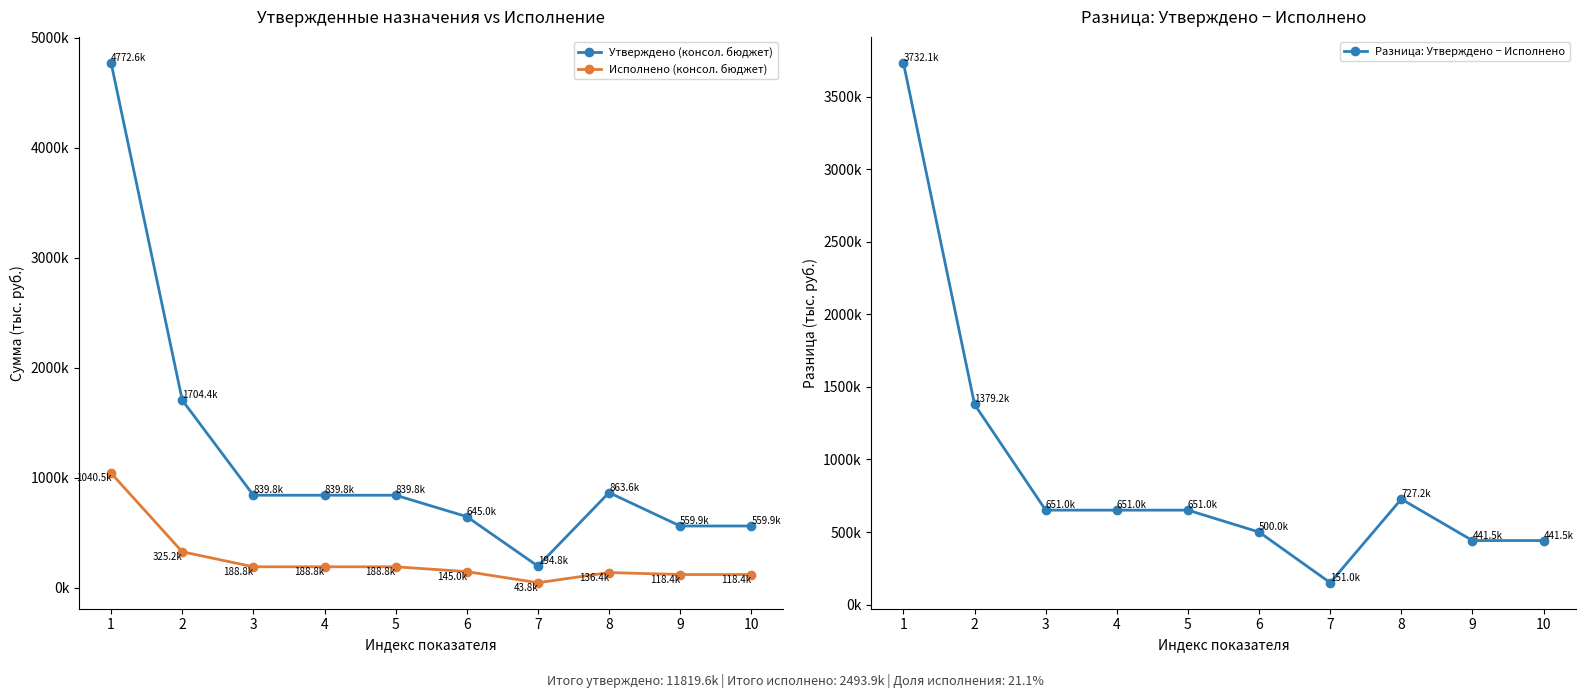

Reading left to right, transcribe all the data shown in this chart.

Утверждено (консол. бюджет): 1=4772589.2	2=1704382.1	3=839800.0	4=839800.0	5=839800.0	6=645000.0	7=194800.0	8=863582.1	9=559900.0	10=559900.0
Исполнено (консол. бюджет): 1=1040530.2	2=325159.2	3=188781.6	4=188781.6	5=188781.6	6=144993.6	7=43788.1	8=136377.6	9=118357.6	10=118357.6
Разница: Утверждено − Исполнено: 1=3732059.0	2=1379222.9	3=651018.3	4=651018.3	5=651018.3	6=500006.4	7=151012.0	8=727204.5	9=441542.4	10=441542.4